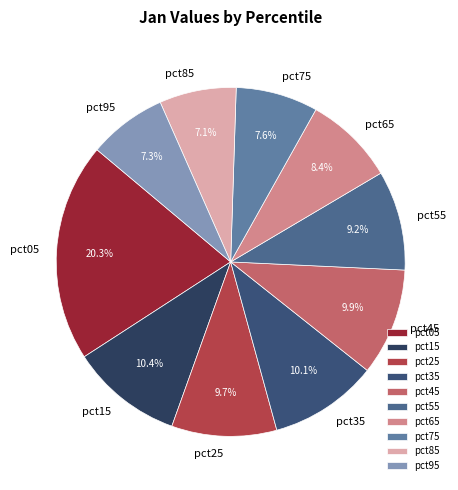

Count the number of slices in the pie.

10